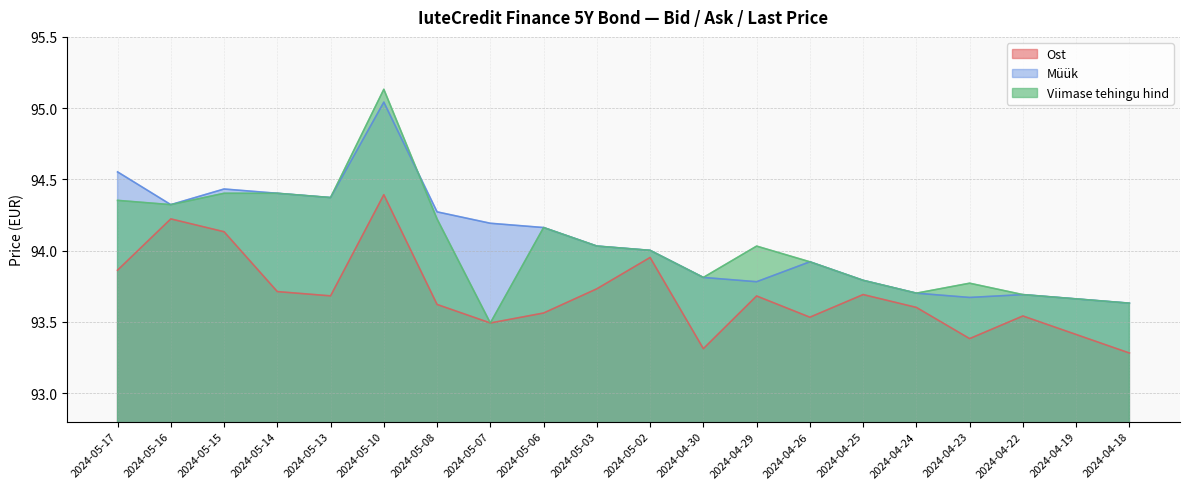

At which label does Müük first exceed 94?

2024-05-17